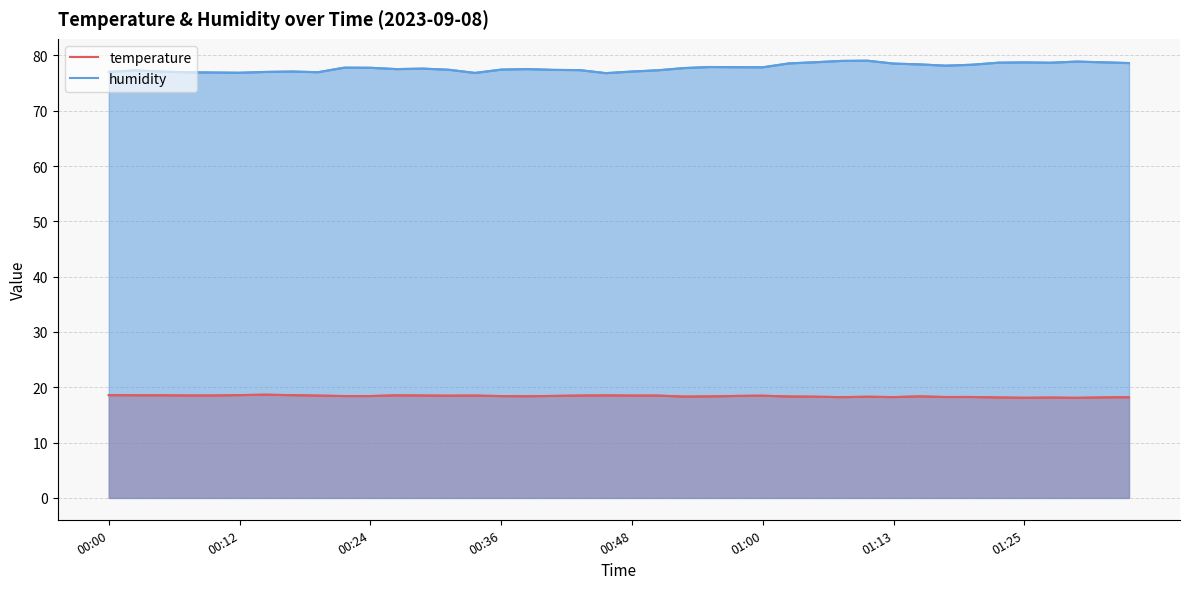

True or false: humidity has more than 2 interior local peaks.

True